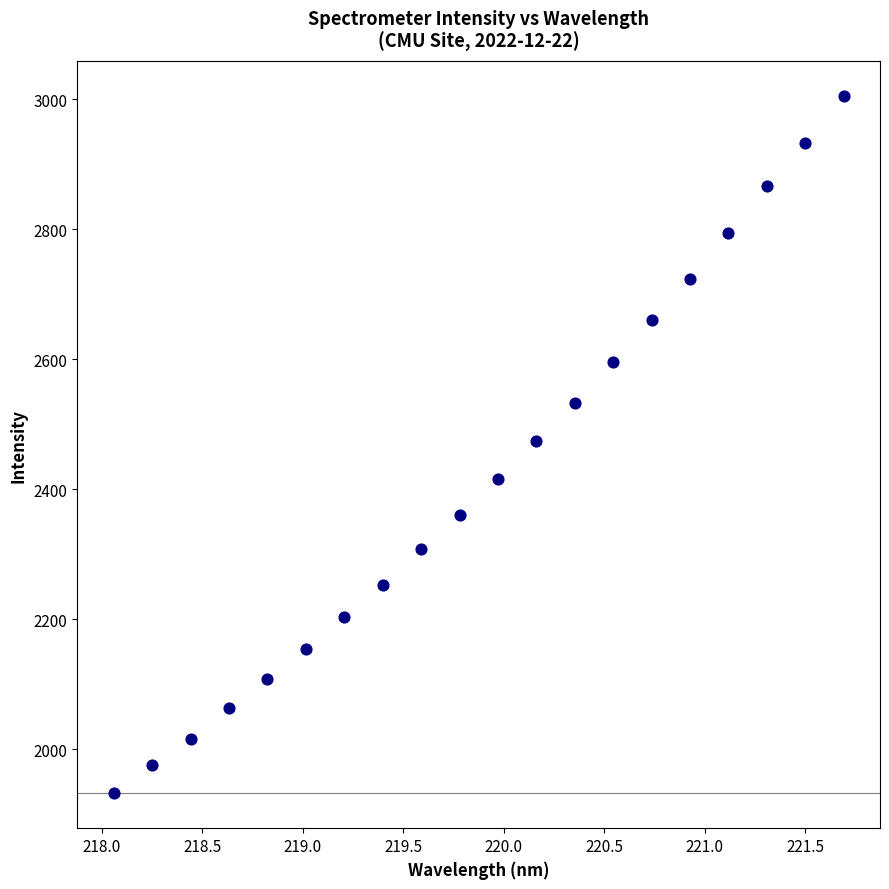

What is the range of X values (max minus min)?

3.6